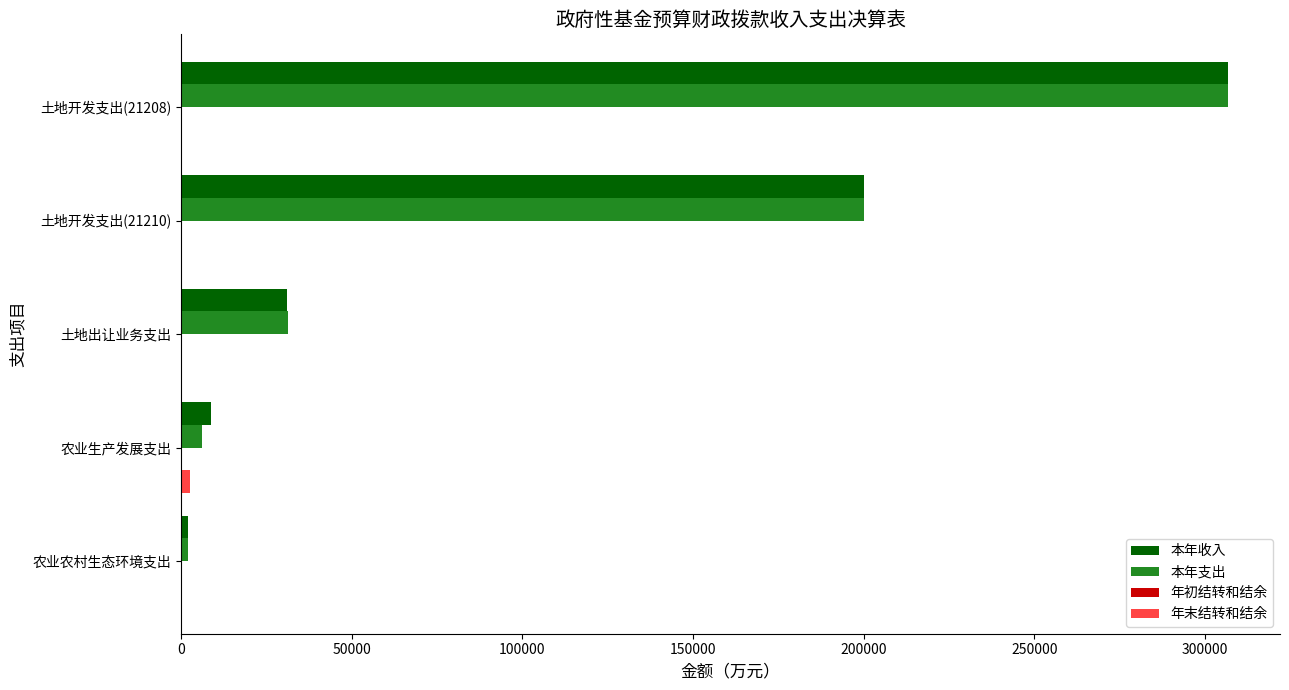

Is it true that 本年支出 equals 267459.4 at 土地开发支出(21210)?

False